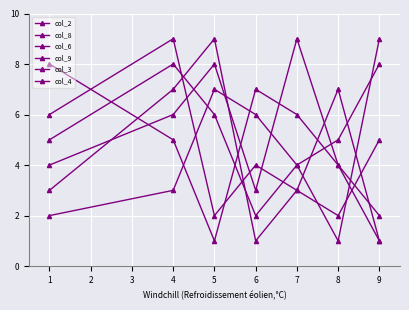

Which has a higher value, 9 or 8?

8